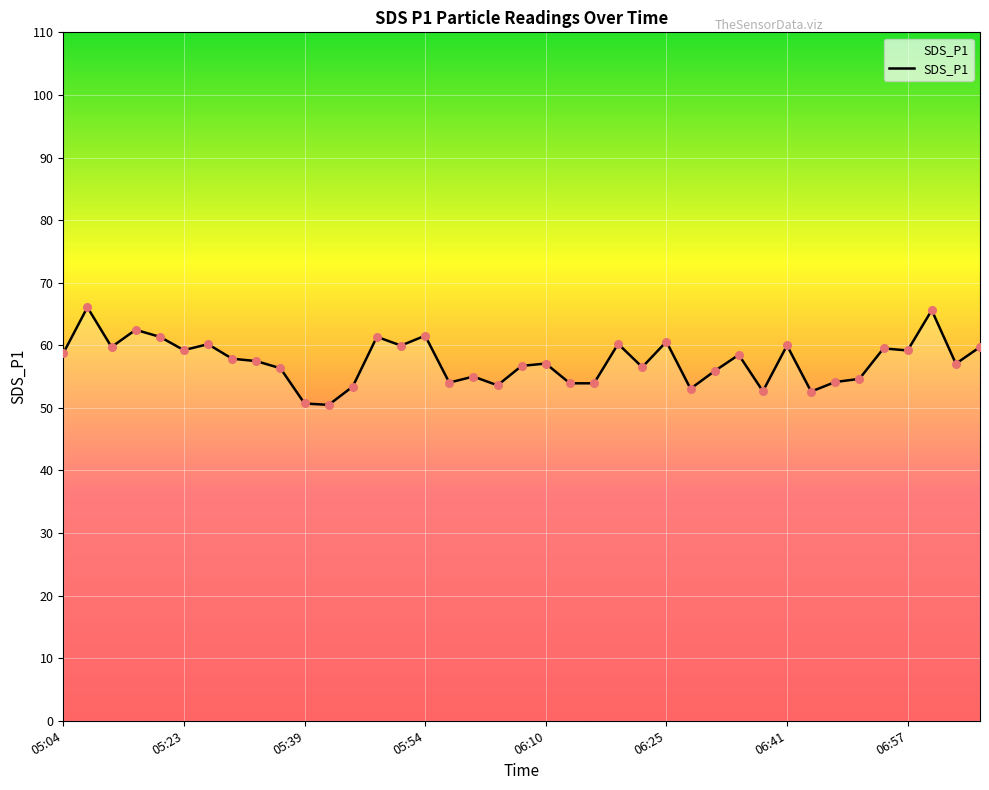

What is the greatest value displayed?

66.1